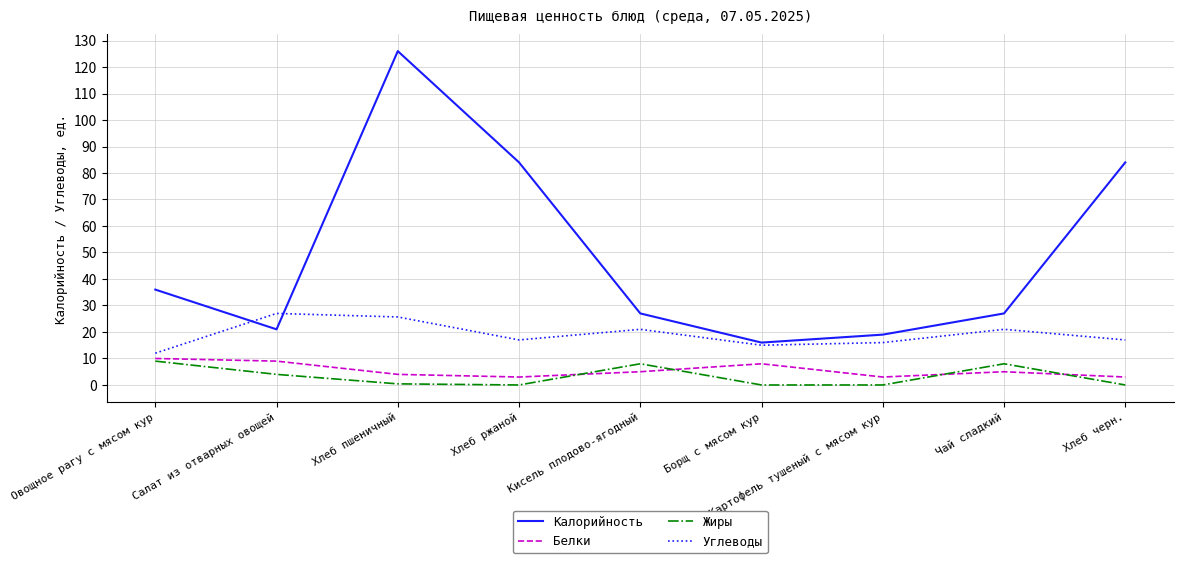

Which series changed the most between Борщ с мясом кур and Хлеб черн.?

Калорийность